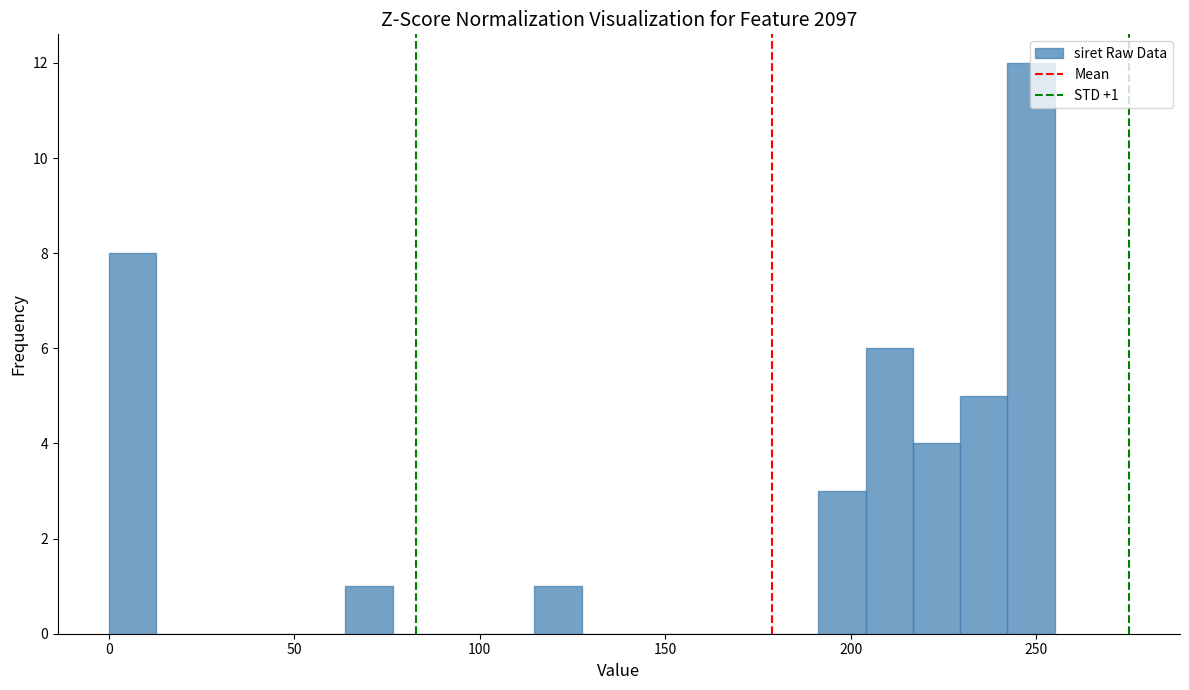

Read against the x-axis, roughly where is the centre of the tallest bar?

250